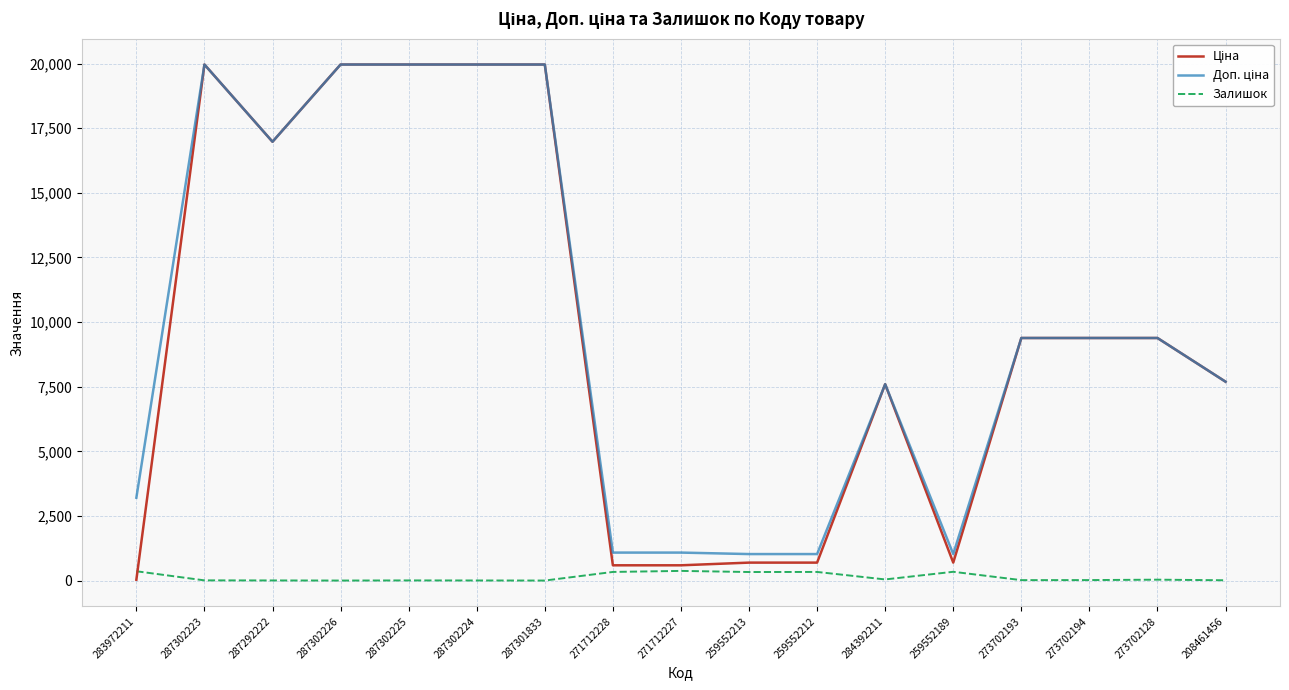

True or false: Залишок has a value of 360.0 at 283972211.

True